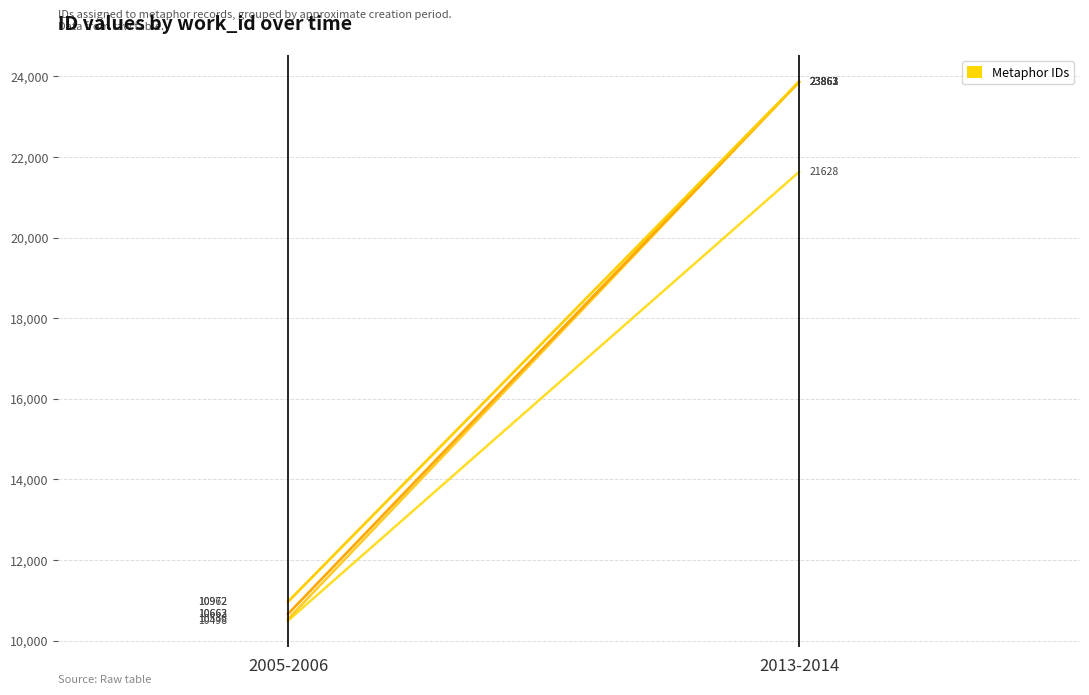

Is it true that series_2 equals 23862 at 2013-2014?

True